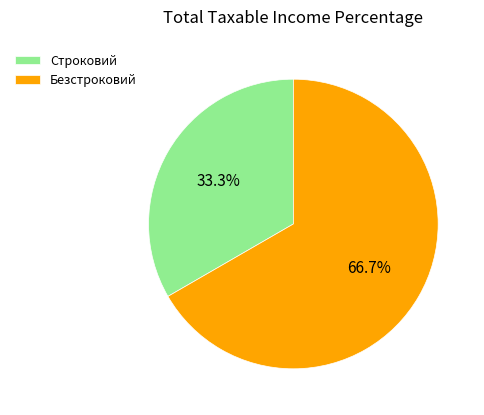

What percentage is the Строковий slice, to the nearest percent?

33%